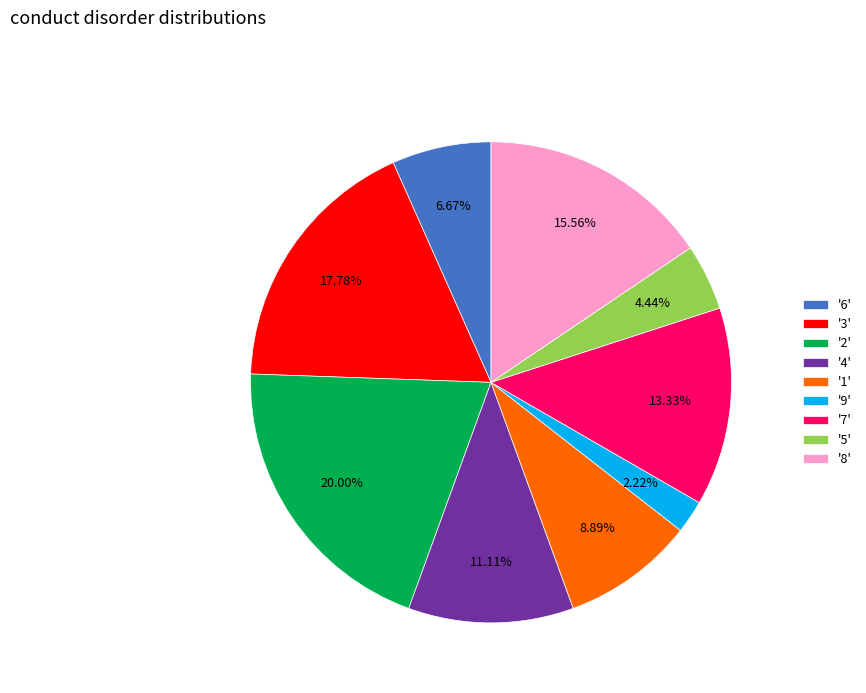

Which slice is the smallest?

'9'